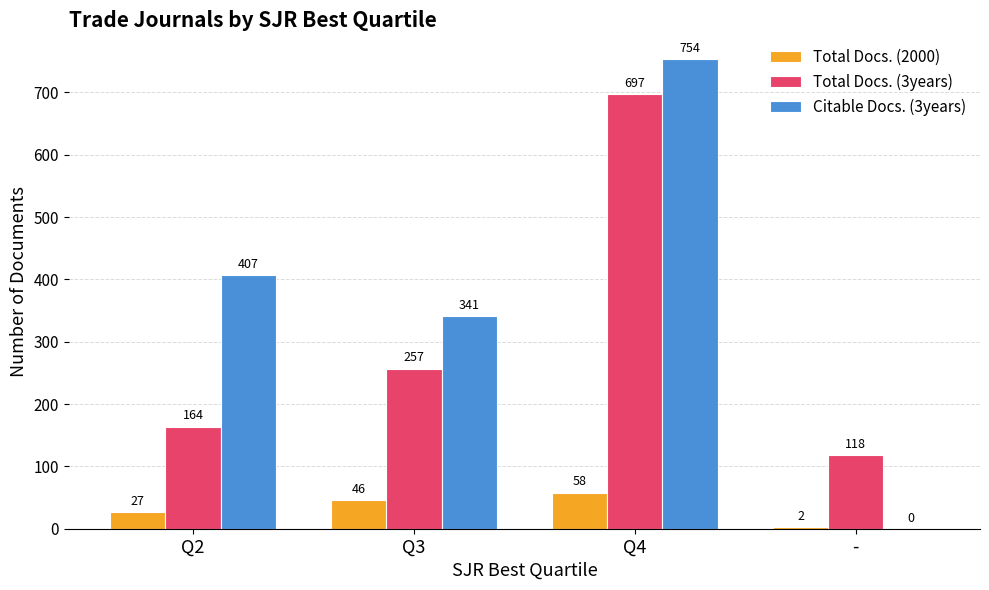

What is the greatest value displayed?

754